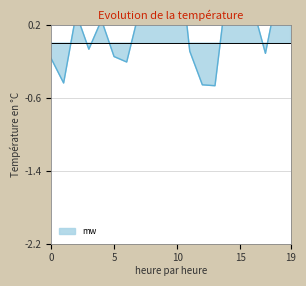

What is the greatest value displayed?

1.2